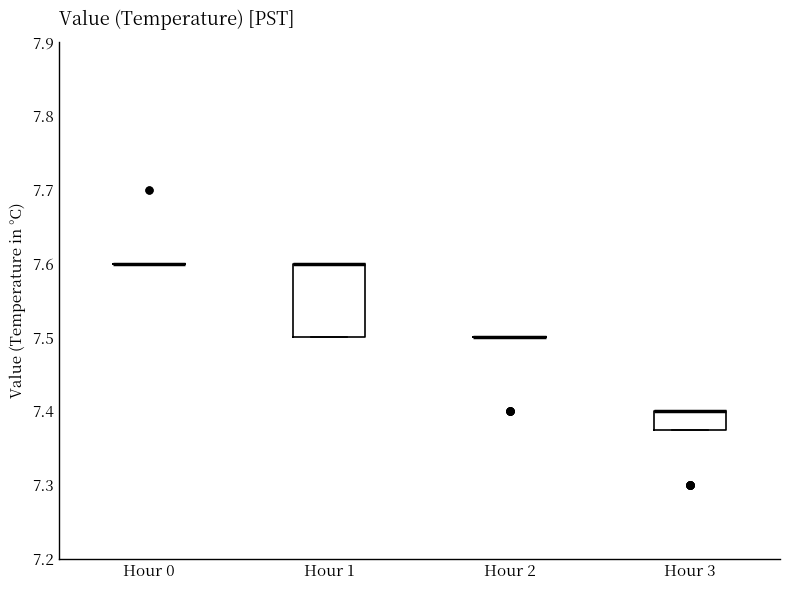

Where is the upper edge of the box for Hour 3 on the y-axis? The values are not printed on the chart, so give them approximately, as read against the axis.

7.40